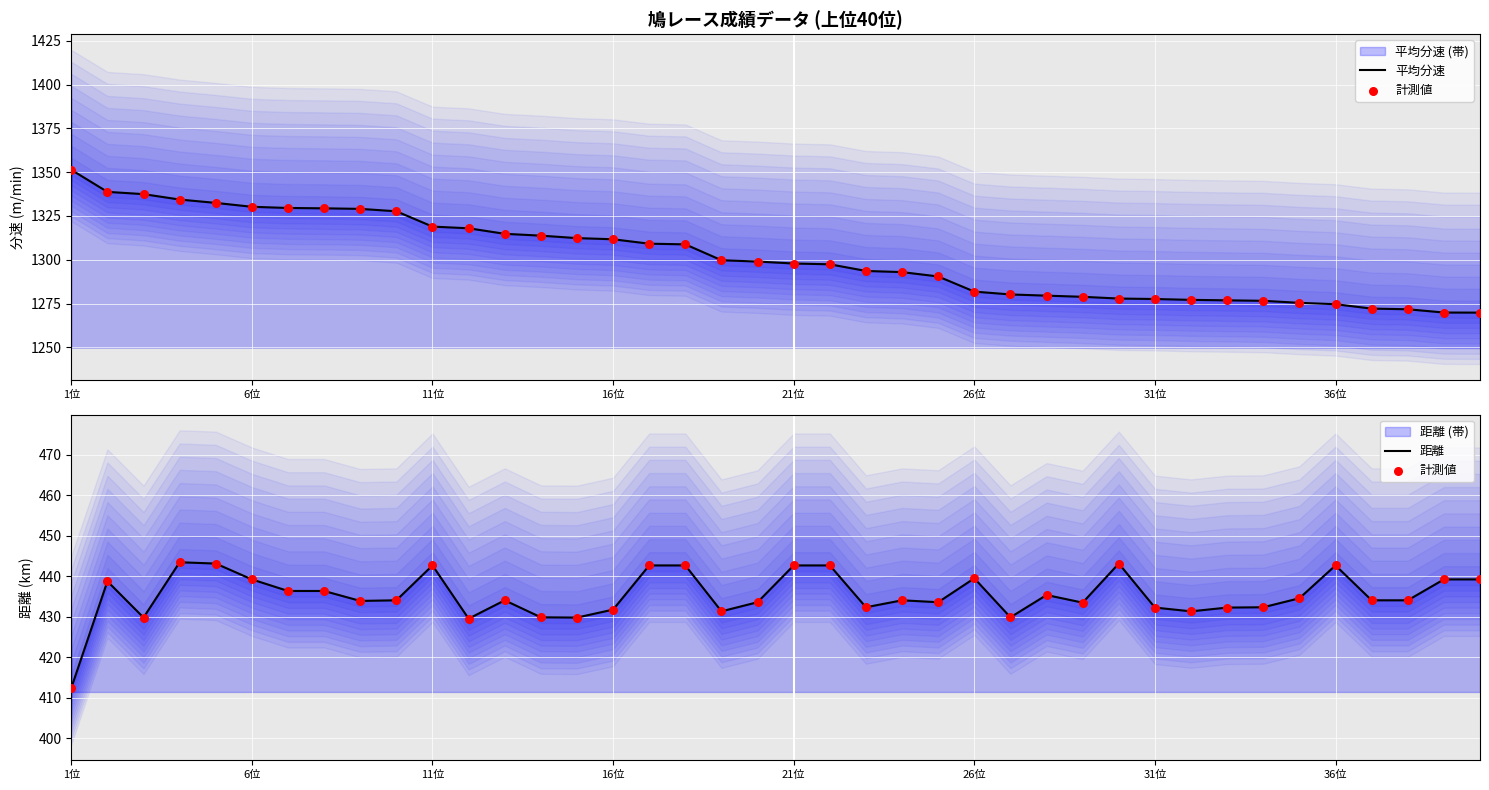

Which series reaches the maximum Y coordinate?

平均分速